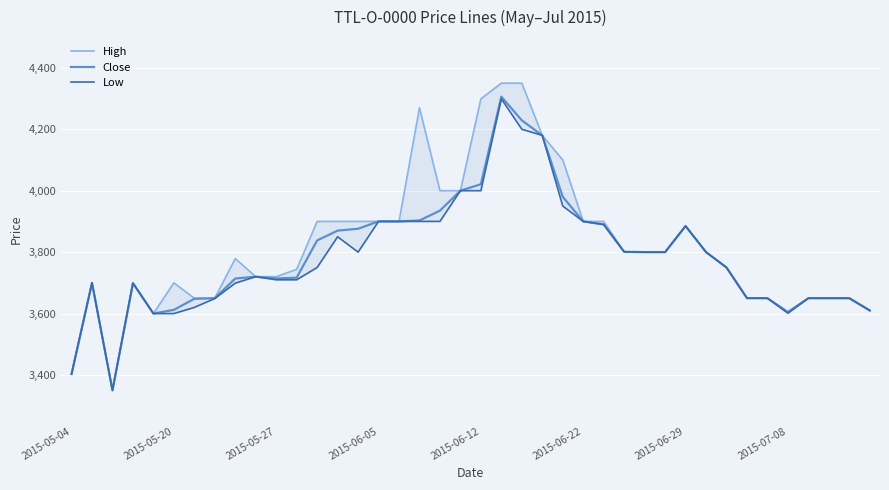

True or false: Close has more than 2 interior local peaks.

True